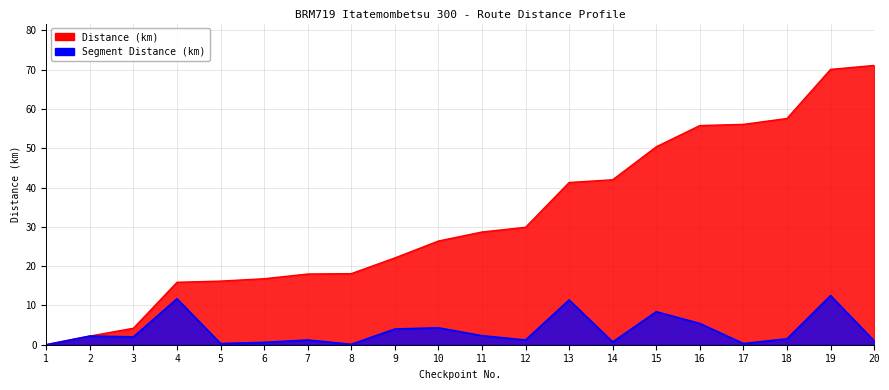

What is the sum of the Segment Distance (km) values at 4 and 5?

12.0